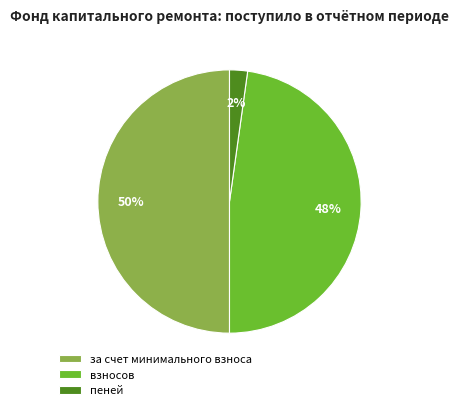

Which slice is the smallest?

пеней